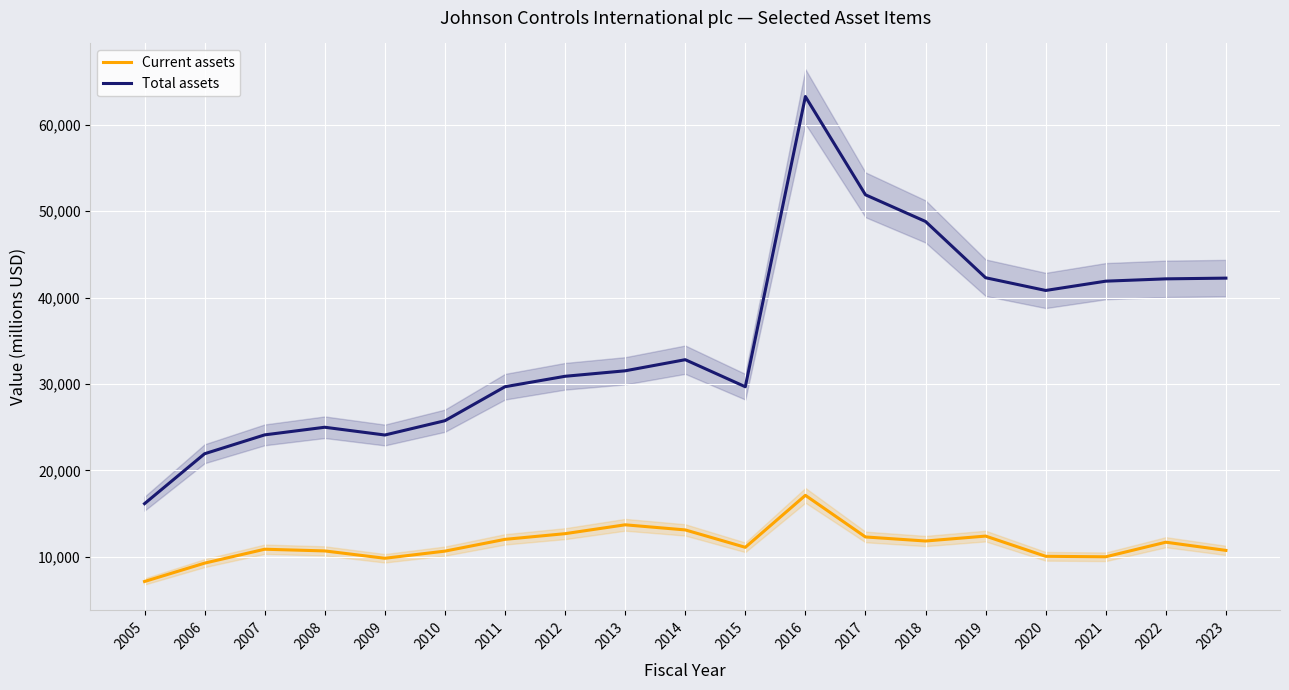

What is the difference between the highest and lowest values at 2019?

29894